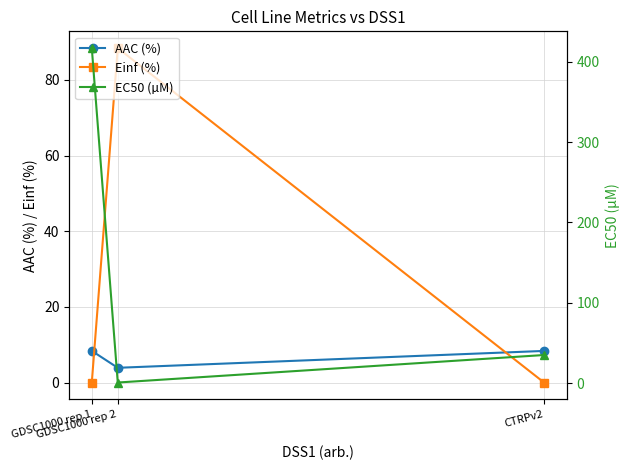

At how many categories does at least one series exceed 368?

1